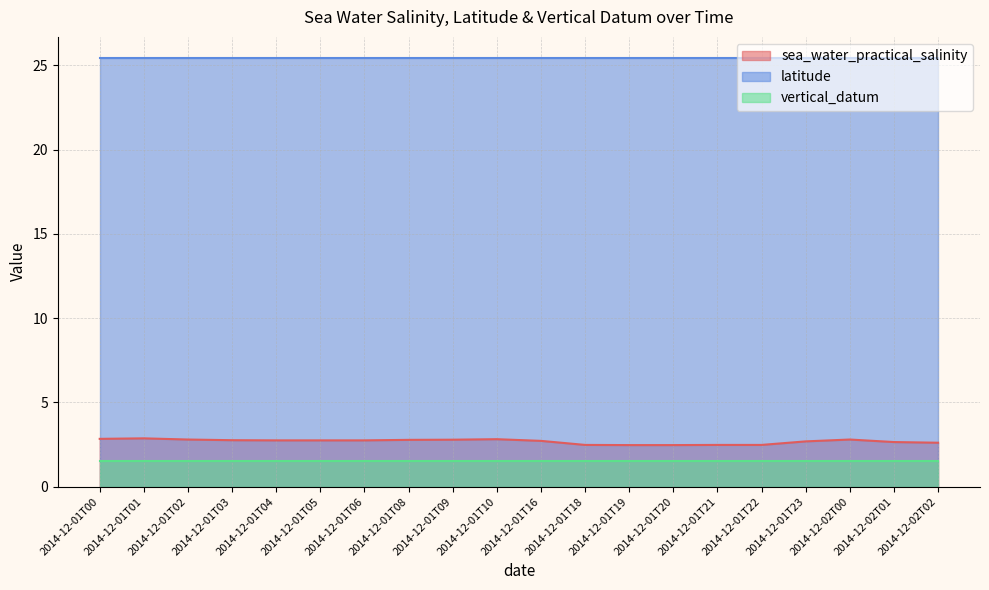

Read the vertical_datum value at 2014-12-01T00.

1.5